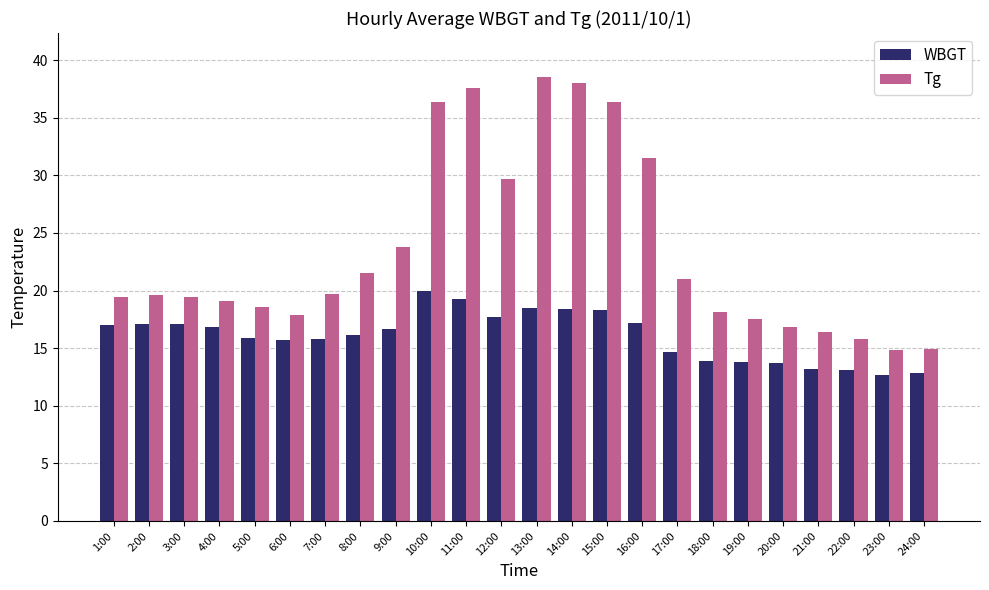

At which label does Tg first exceed 19?

1:00